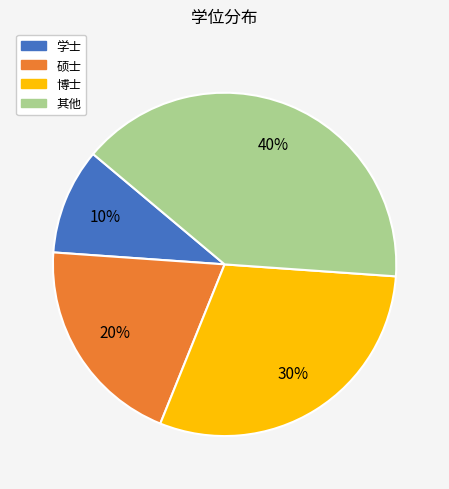

What percentage is the 其他 slice, to the nearest percent?

40%